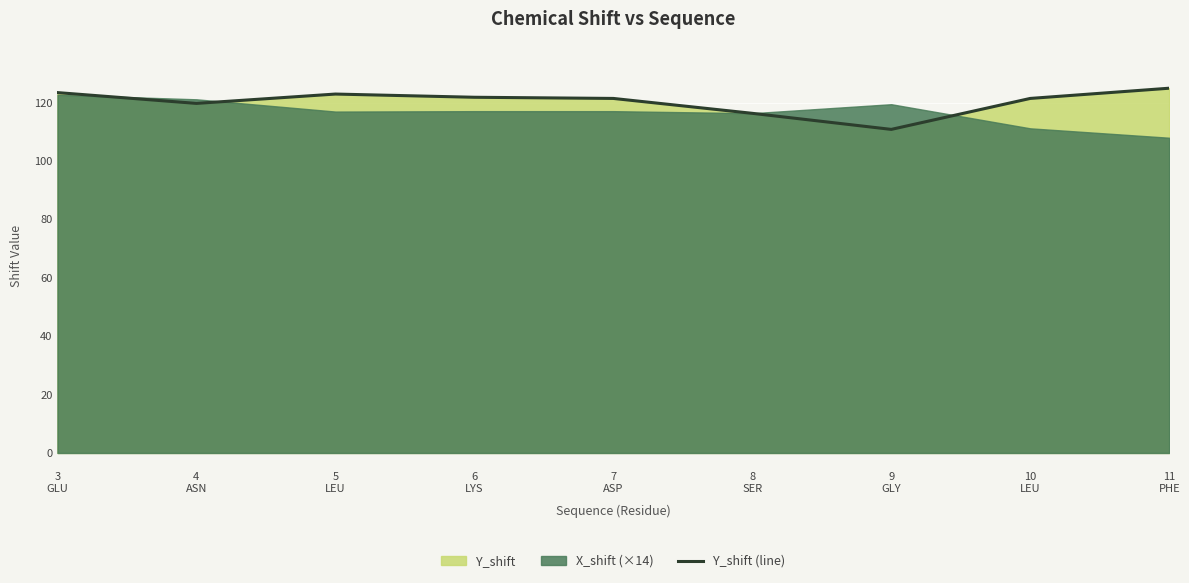

Rank the categories by value from highest to lowest.

11
PHE, 3
GLU, 5
LEU, 6
LYS, 7
ASP, 10
LEU, 4
ASN, 8
SER, 9
GLY